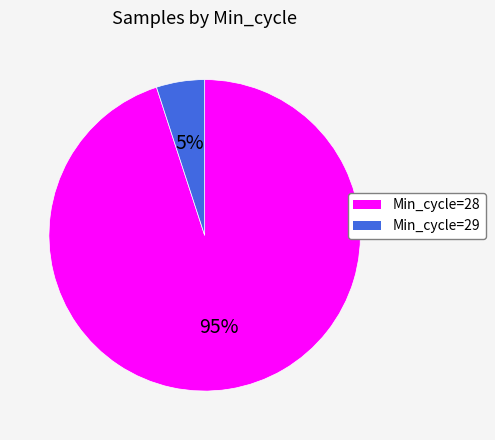

To the nearest percent, what is the average slice percentage?

50%